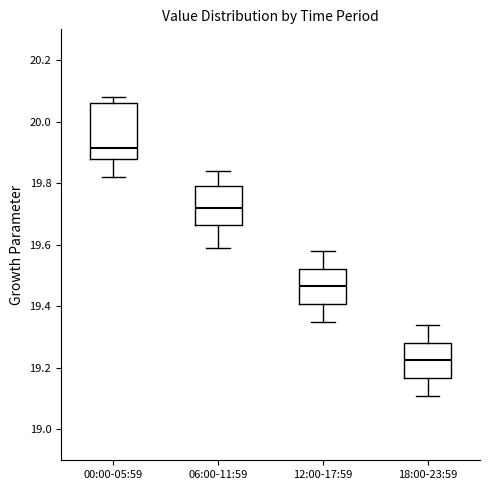

Which box's median line is the highest?

00:00-05:59